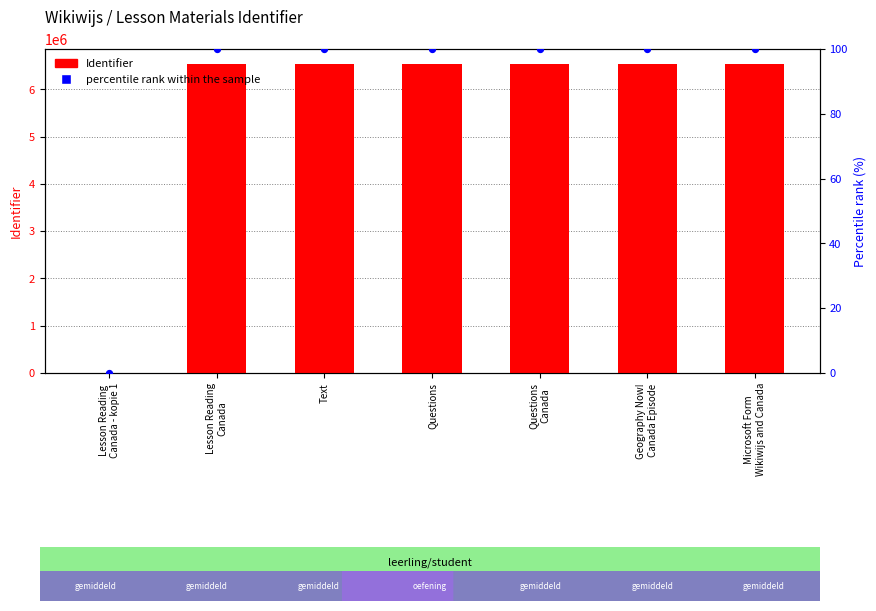

What is the total value across all series at Microsoft Form
Wikiwijs and Canada?

6524637.0